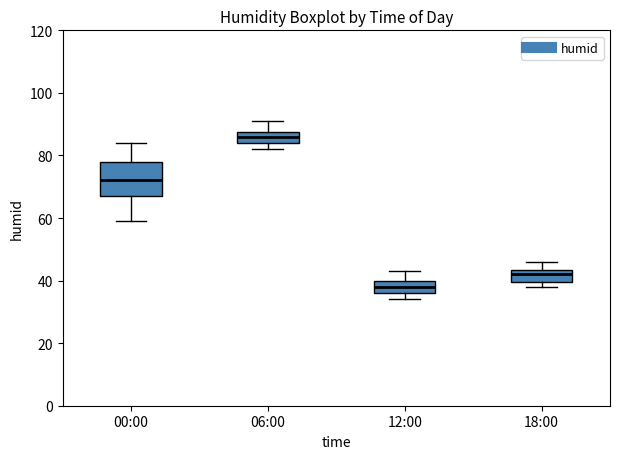

Where is the lower edge of the box for 12:00 on the y-axis? The values are not printed on the chart, so give them approximately, as read against the axis.

36